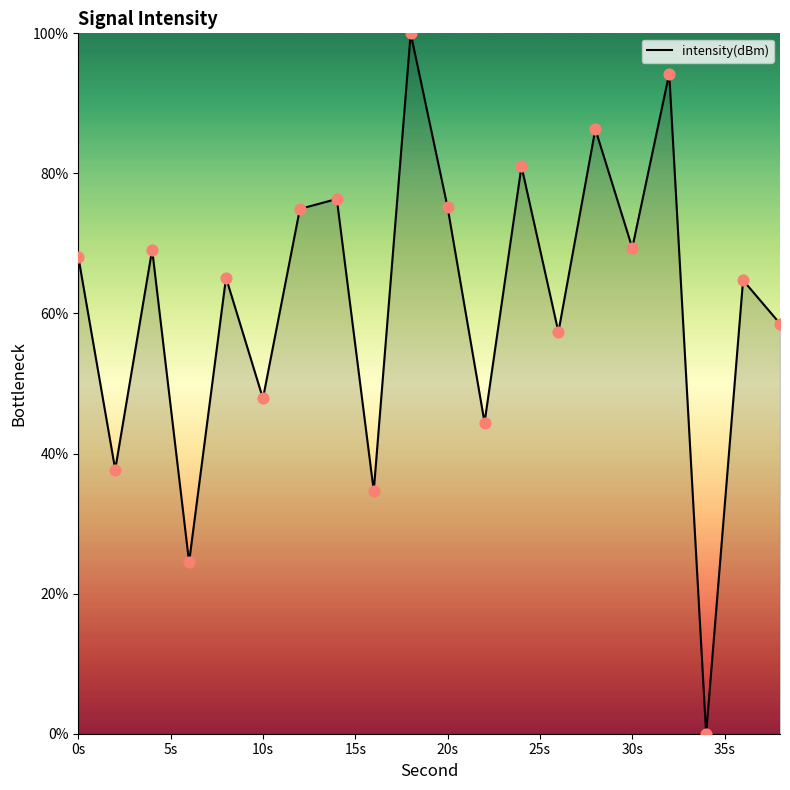

What is the maximum value shown in the chart?

100.0